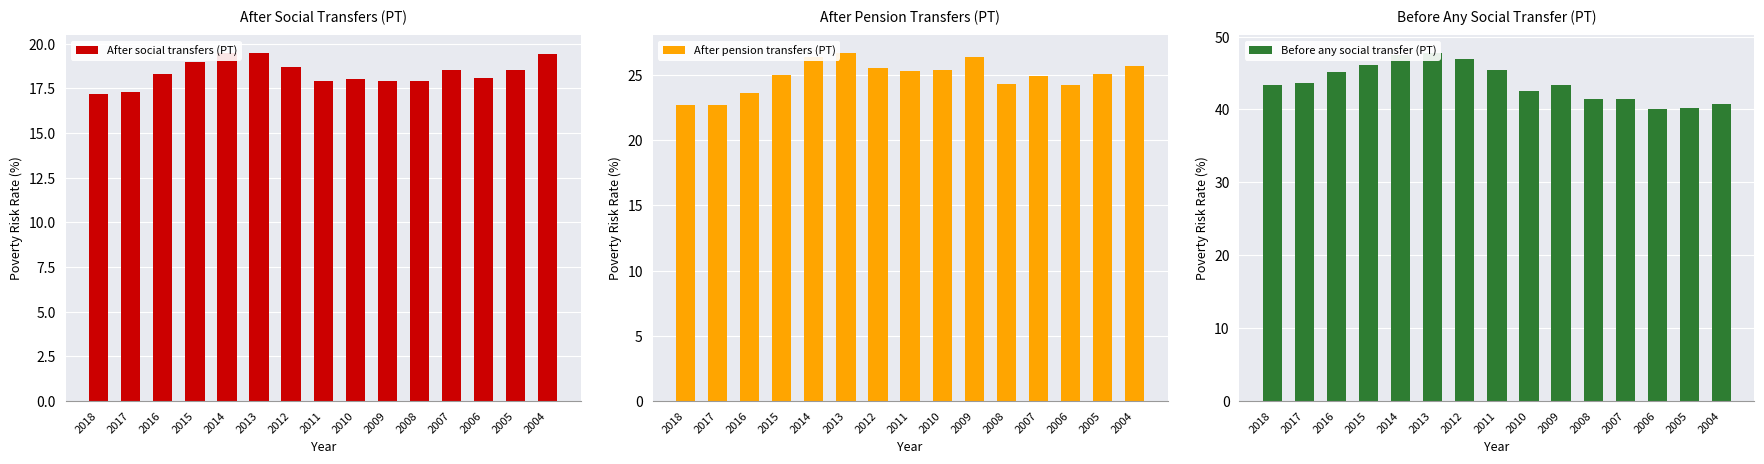

Reading left to right, what are all the values shown in this chart?

After social transfers (PT): 17.2	17.3	18.3	19.0	19.5	19.5	18.7	17.9	18.0	17.9	17.9	18.5	18.1	18.5	19.4
After pension transfers (PT): 22.7	22.7	23.6	25.0	26.4	26.7	25.5	25.3	25.4	26.4	24.3	24.9	24.2	25.1	25.7
Before any social transfer (PT): 43.4	43.7	45.2	46.1	47.5	47.8	46.9	45.4	42.5	43.4	41.5	41.5	40.0	40.2	40.8